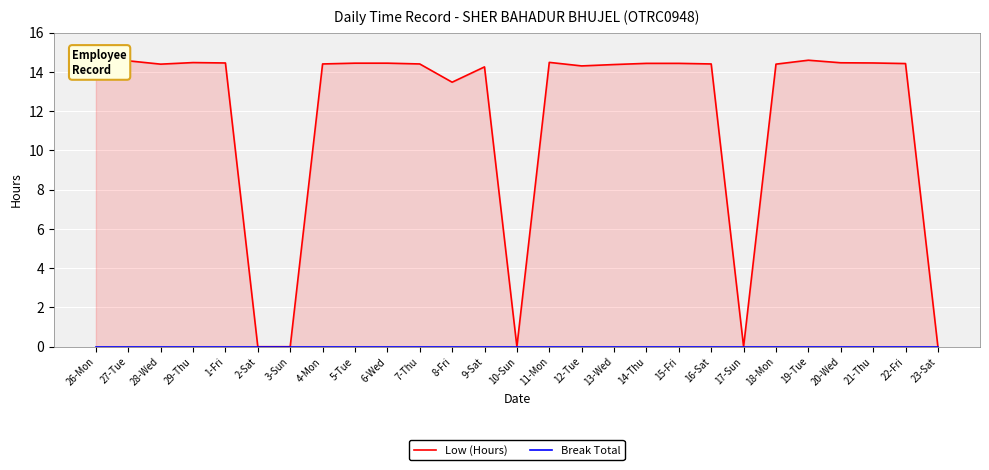

What is the difference between the maximum and minimum values in the Low (Hours) series?

14.6